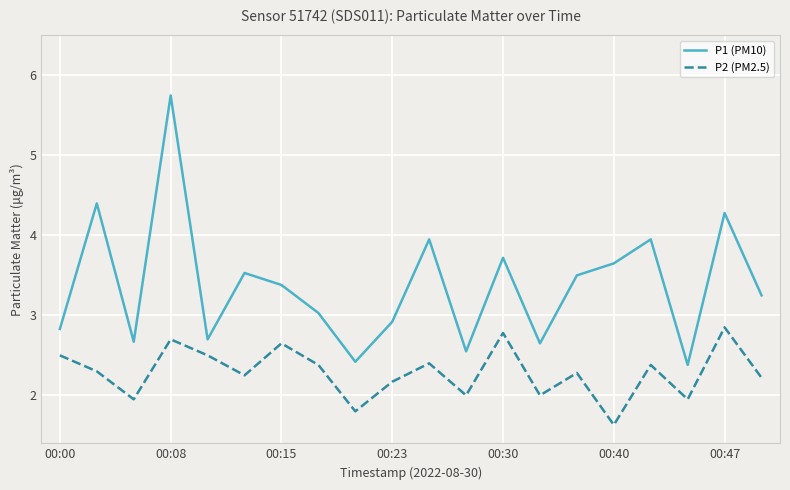

Which series has the largest total across all categories?

P1 (PM10)